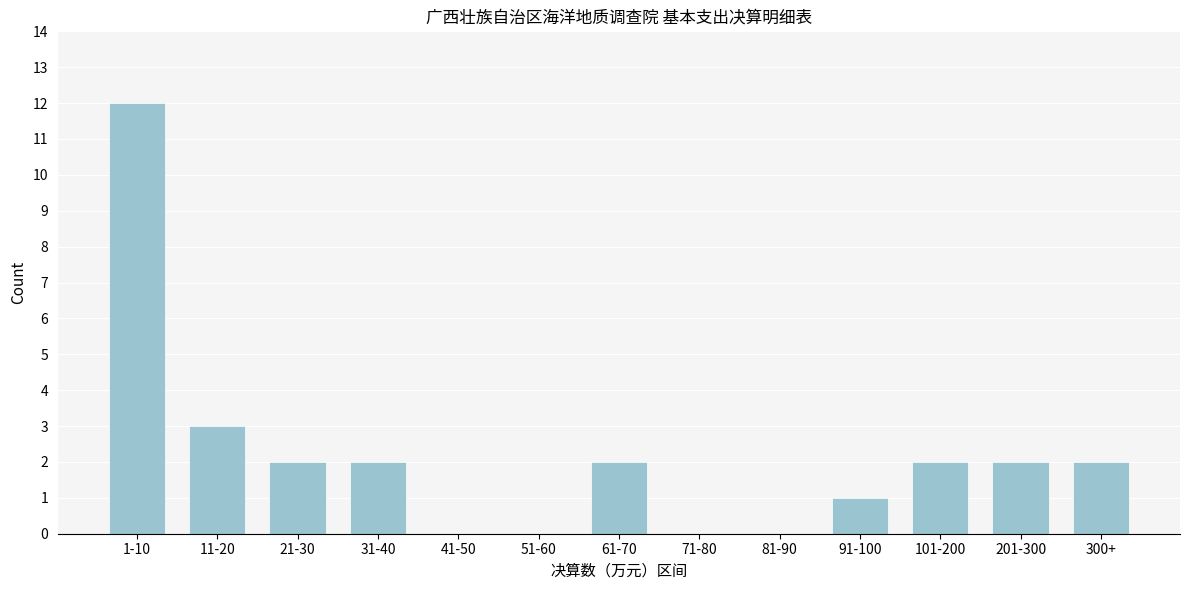

Reading left to right, what are all the values shown in this chart?

1-10=12	11-20=3	21-30=2	31-40=2	41-50=0	51-60=0	61-70=2	71-80=0	81-90=0	91-100=1	101-200=2	201-300=2	300+=2